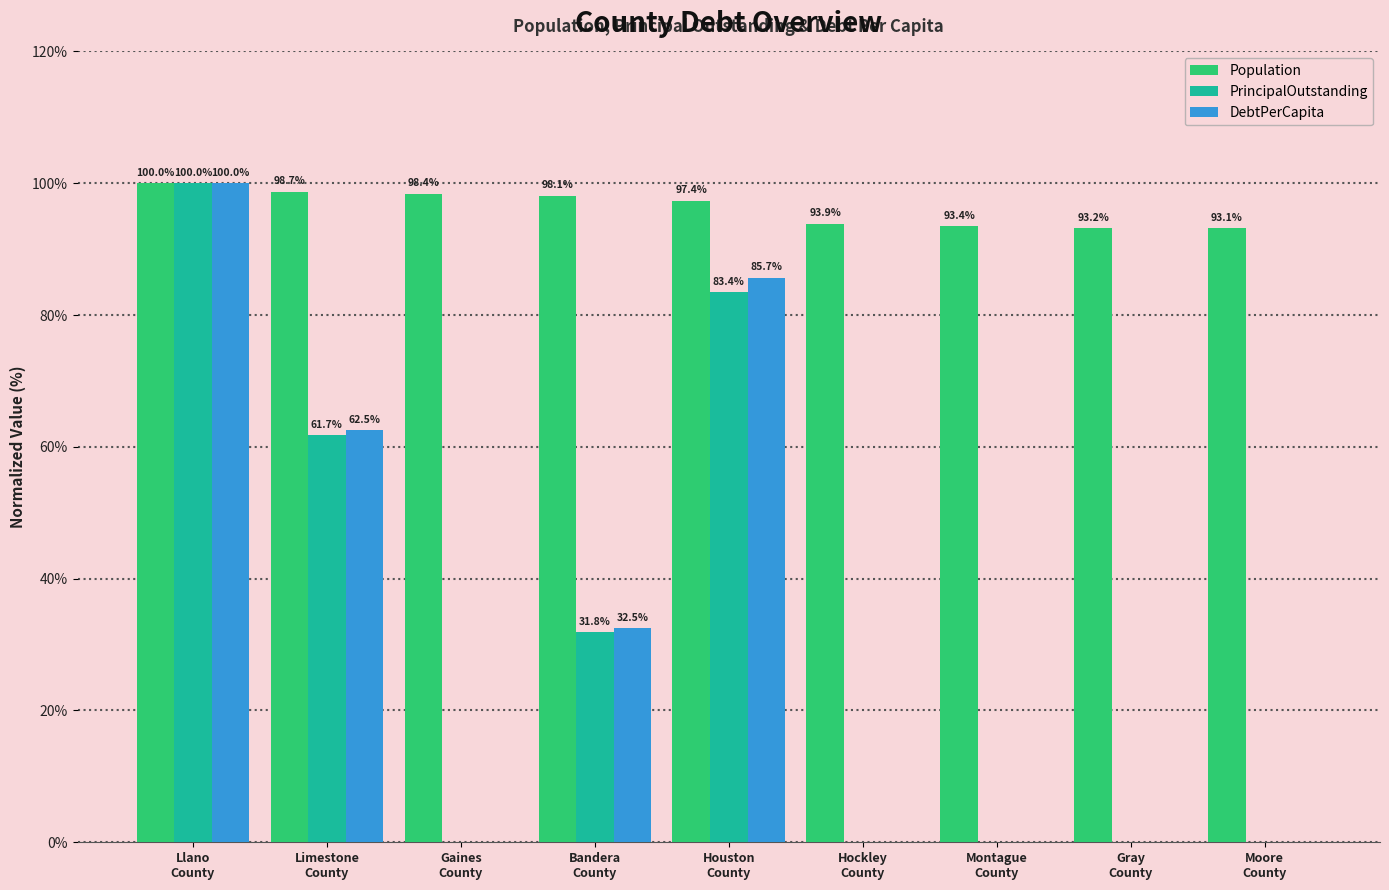

Which series has the largest total across all categories?

Population